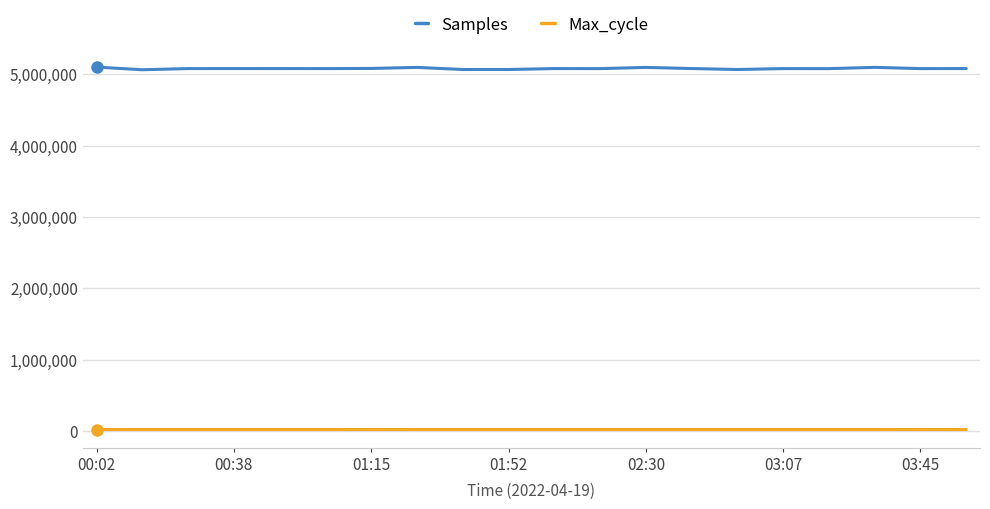

How many lines are shown in the chart?

2